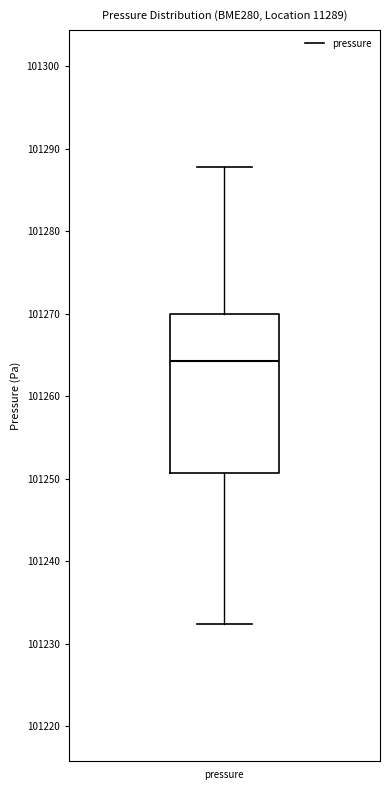

Read this box plot against the y-axis: the position of the median line, the range covered by the box, and the ends of both whiskers. The values are not printed on the chart, so give them approximately, as read against the axis.

median 101264, box 101251 to 101270, whiskers 101232 to 101288